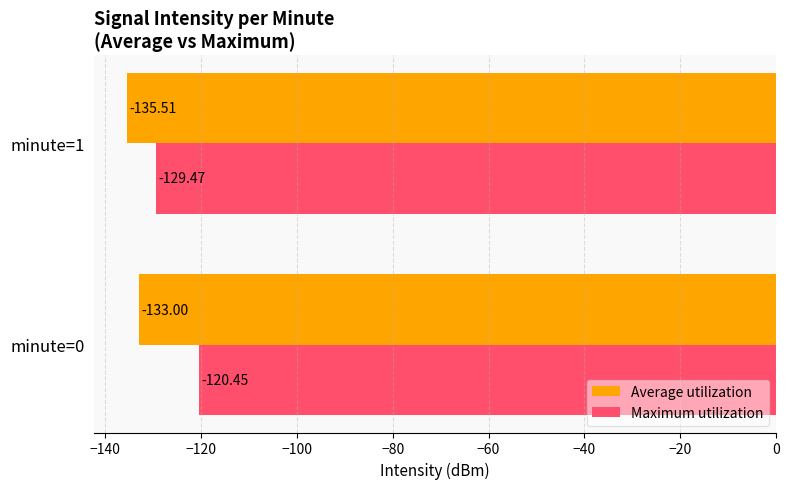

Which series has the largest range (max minus min)?

Maximum utilization